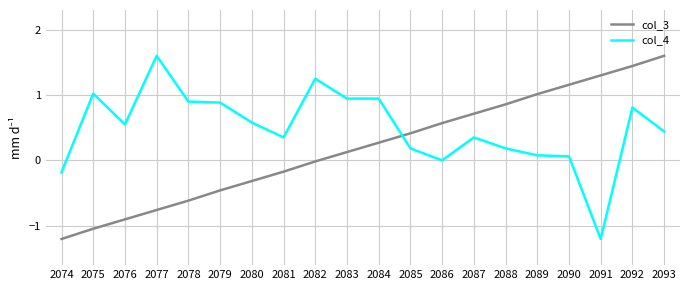

What is the difference between the col_4 values at 2074 and 2089?

0.3